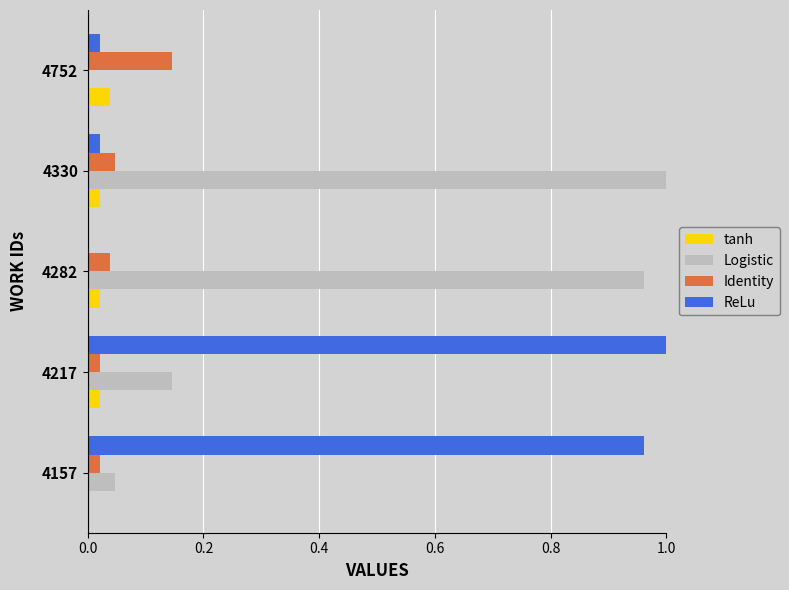

What is the sum of all Identity values?

0.3